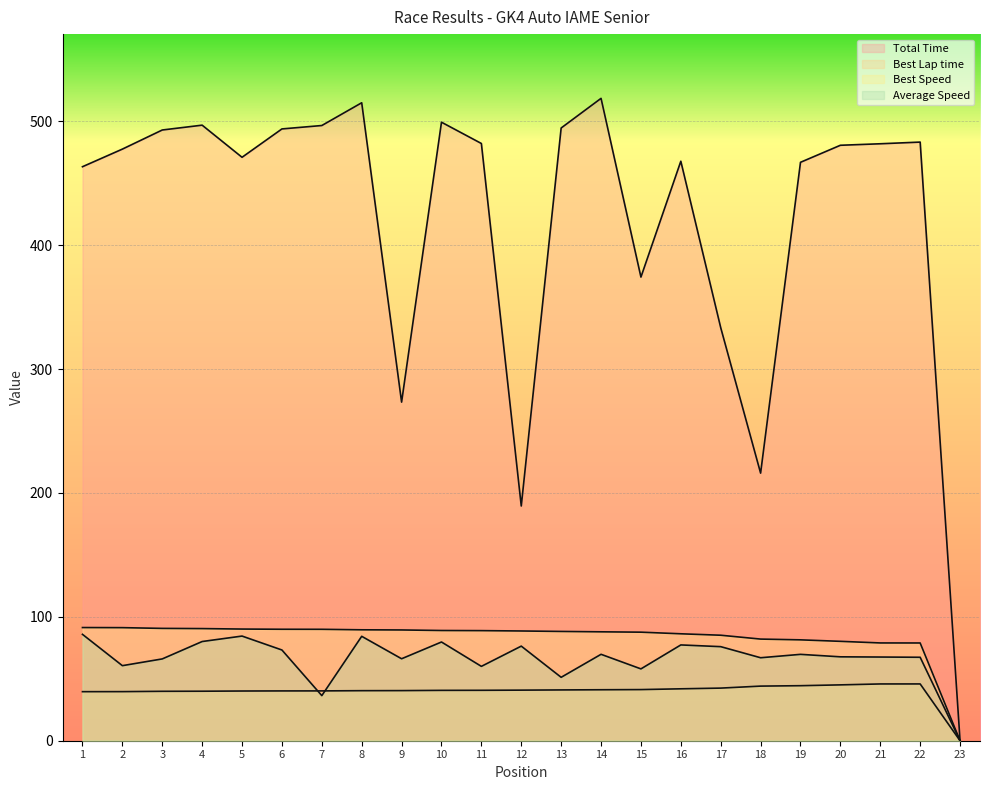

In Best Lap time, how many points are higher than both neighbors (excluding endpoints)?

1